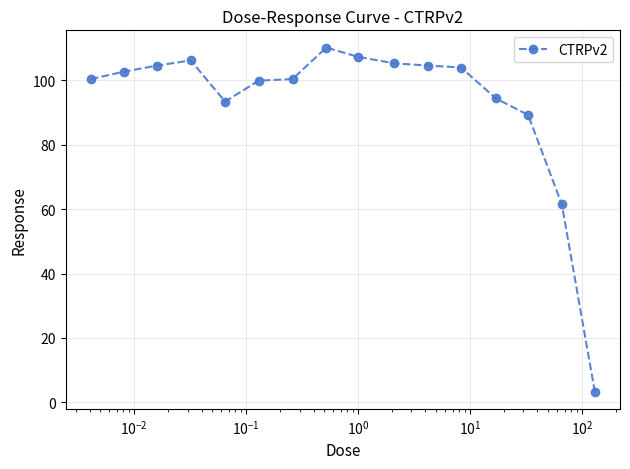

What is the value of the 9th point from the left?

107.3